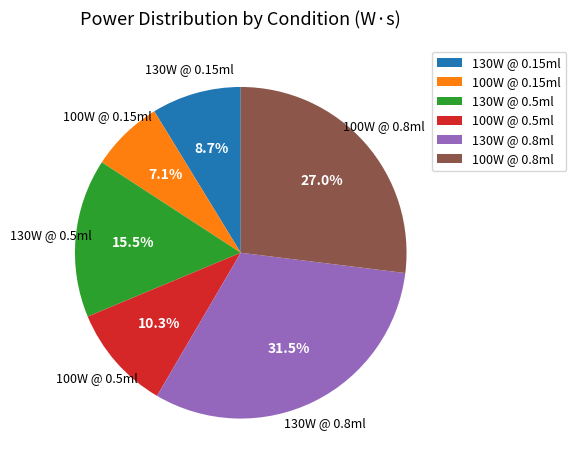

Is there a majority slice in this chart?

No